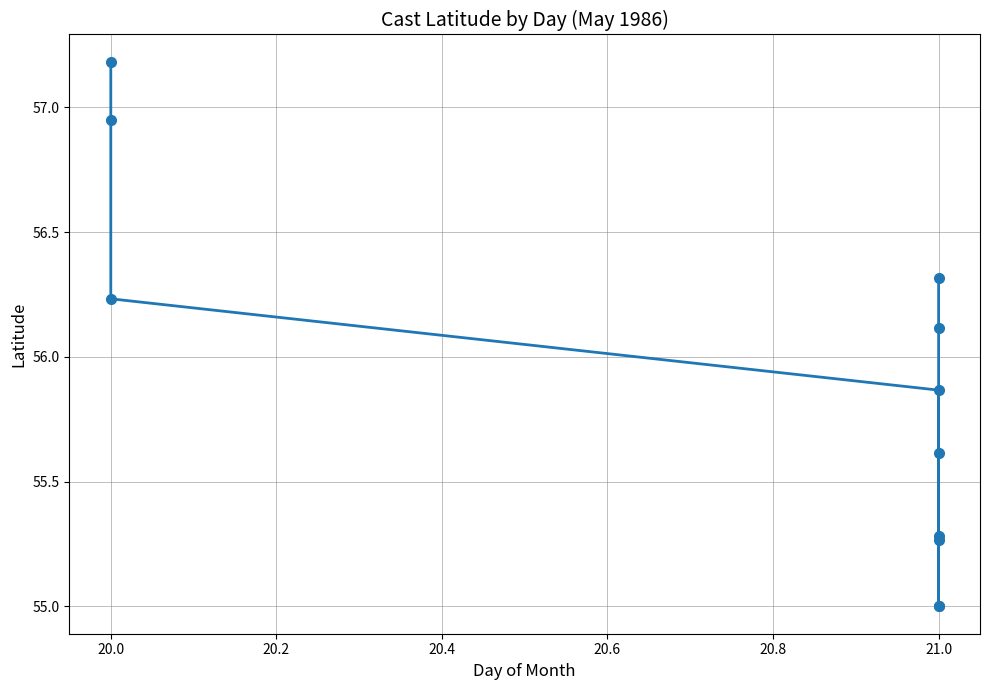

Does the chart have visible grid lines?

Yes